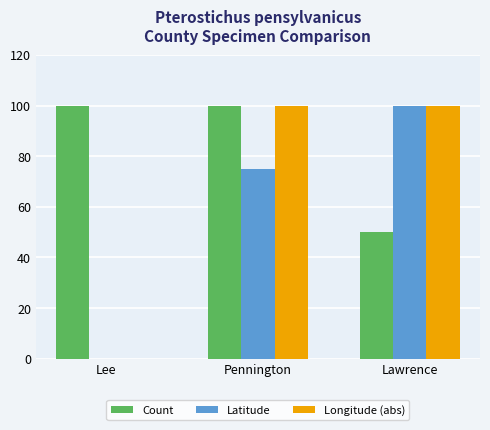

Read the Latitude value at Pennington.

74.8